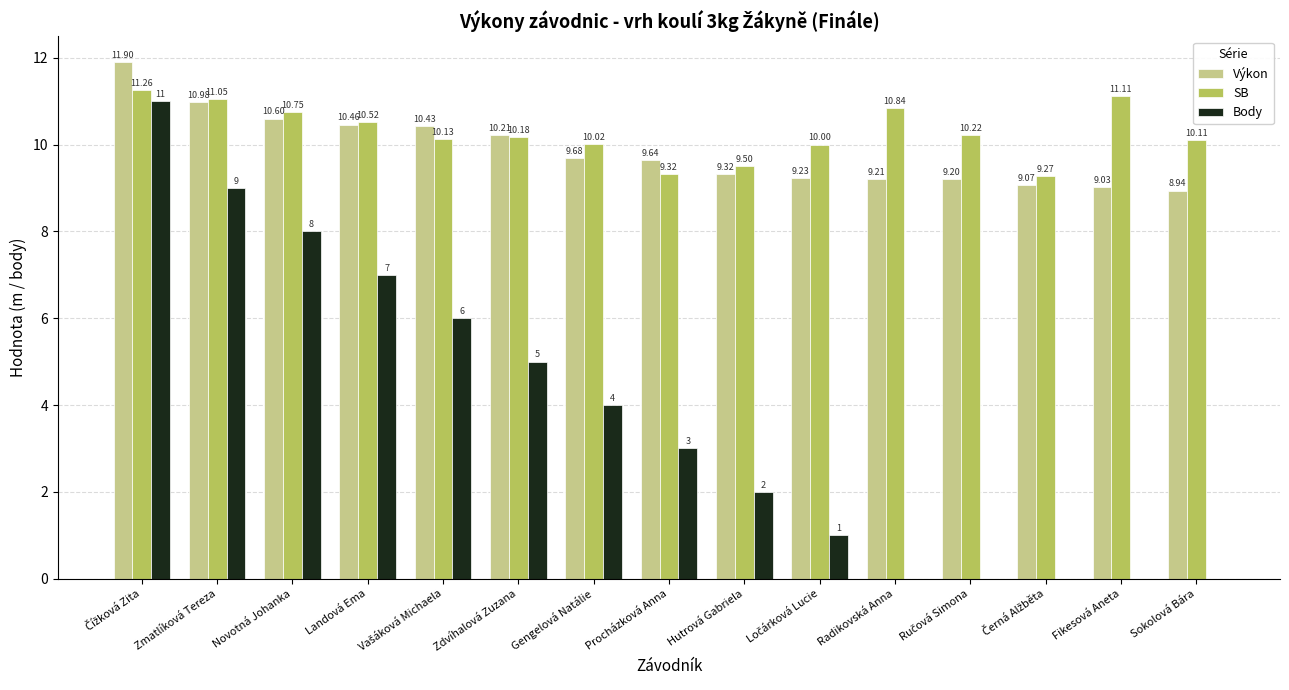

Which series has the largest total across all categories?

SB